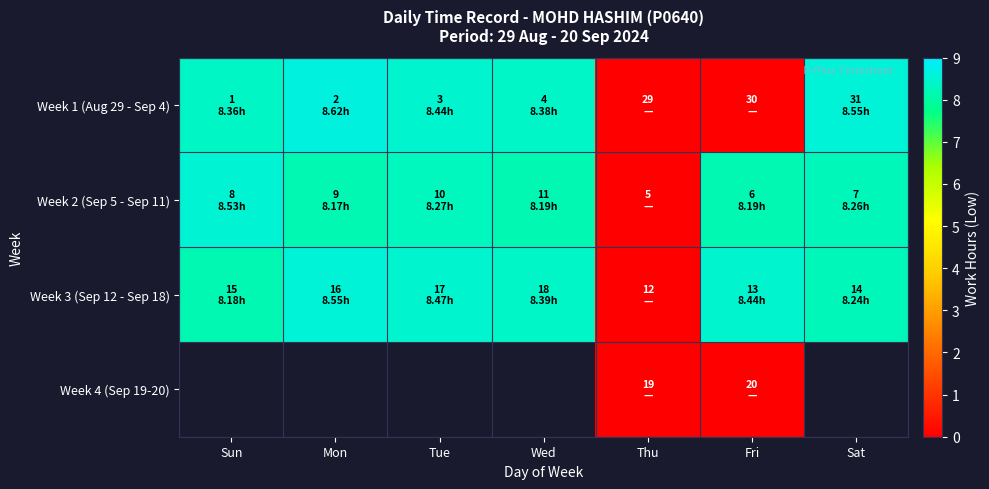

Between Thu and Sat, which series saw the biggest shift?

Week 1 (Aug 29 - Sep 4)